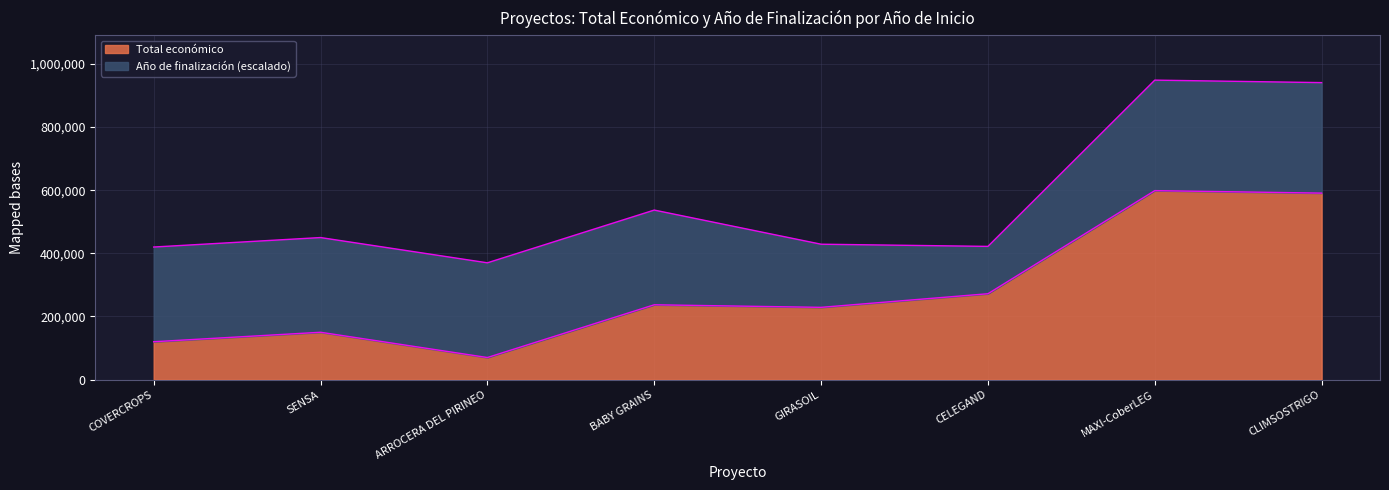

List the labels in order of value, largest first.

MAXI-CoberLEG, CLIMSOSTRIGO, CELEGAND, BABY GRAINS, GIRASOIL, SENSA, COVERCROPS, ARROCERA DEL PIRINEO